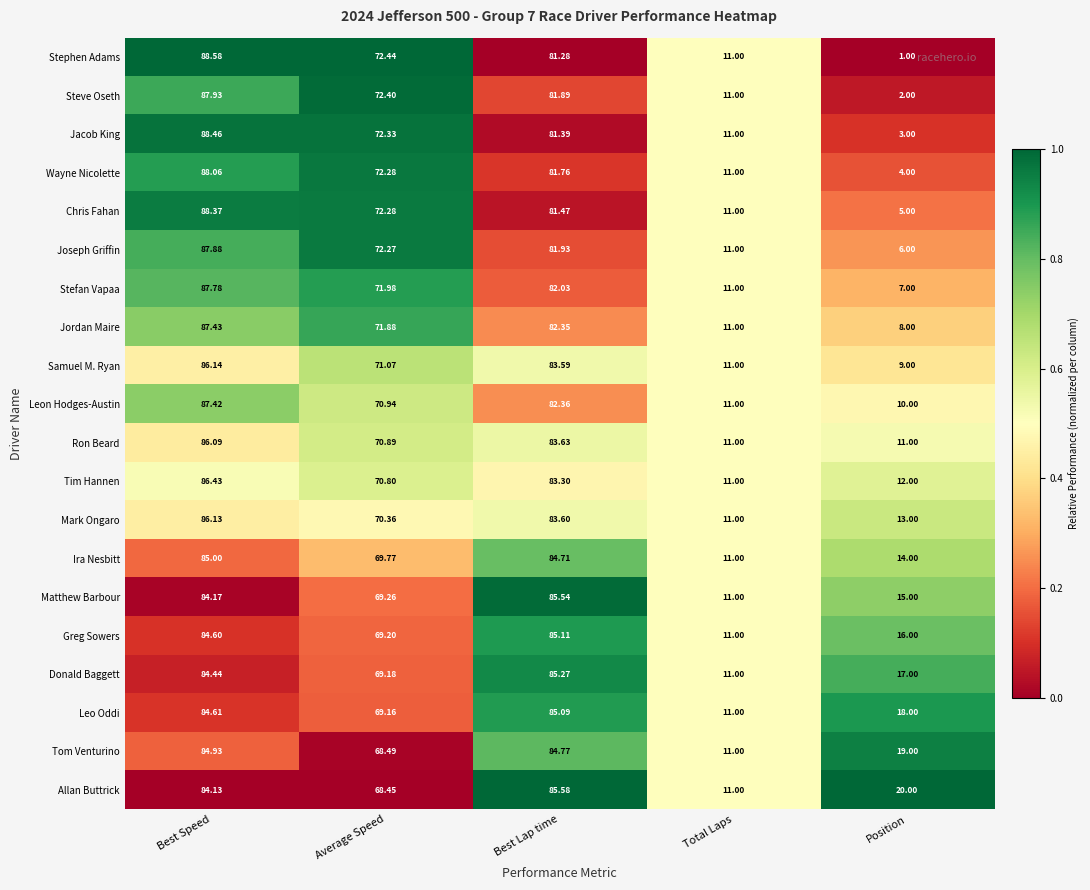

Where does the Steve Oseth series first go above 72?

Best Speed